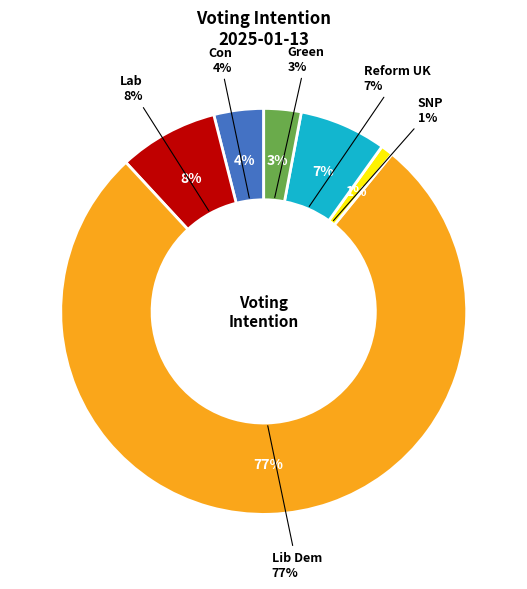

How many segments does this pie chart have?

6